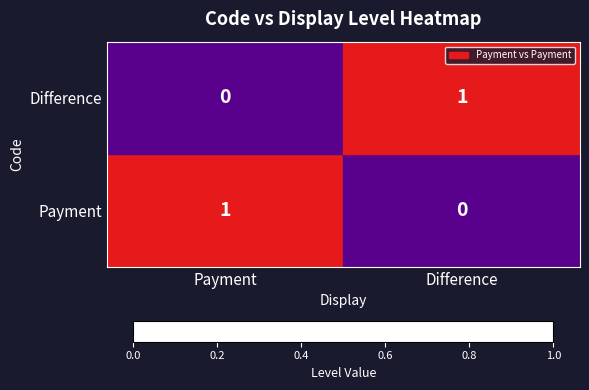

Rank the categories by Difference value from lowest to highest.

Payment, Difference